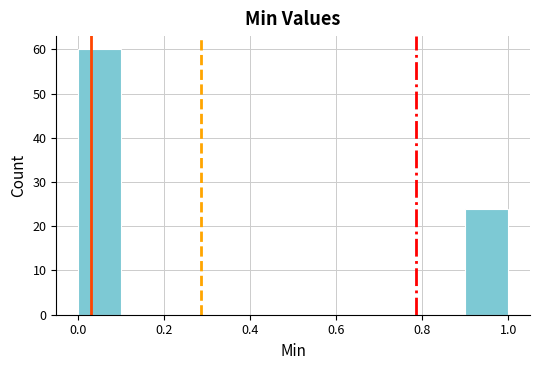

What is the height of the bar covering 0.9 to 1.0 on the x-axis? The values are not printed on the chart, so give them approximately, as read against the axis.

24